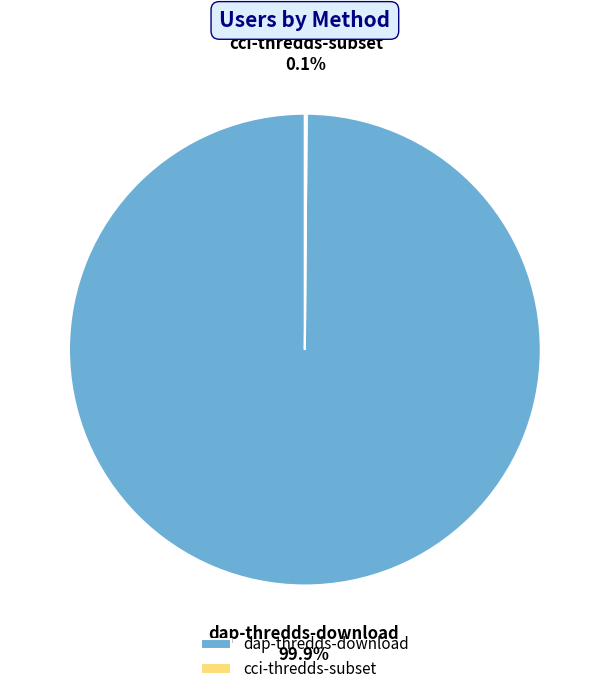

Which category accounts for the majority?

dap-thredds-download